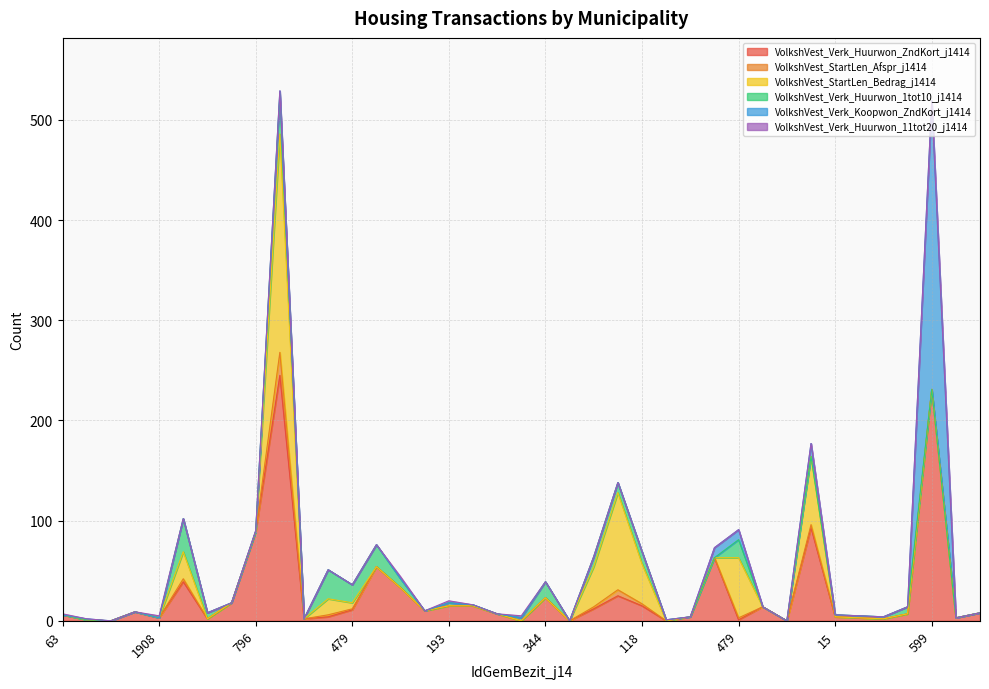

What is the difference between the maximum and second lowest values in the VolkshVest_StartLen_Bedrag_j1414 series?

218